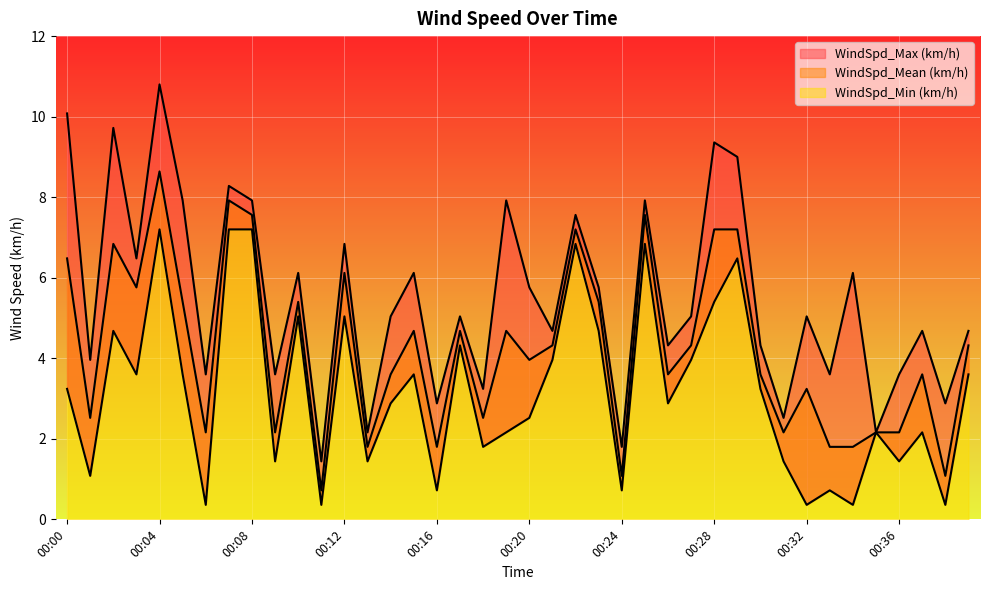

Which series has the largest range (max minus min)?

WindSpd_Max (km/h)